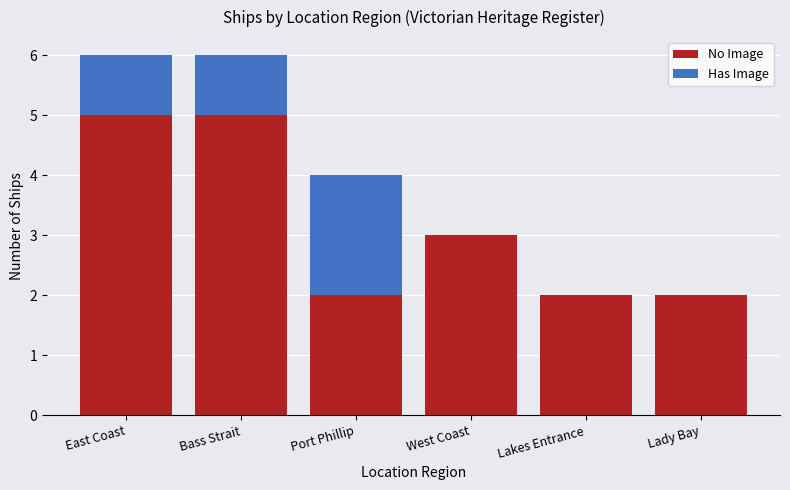

The No Image series shows 1 at Port Phillip. True or false?

False